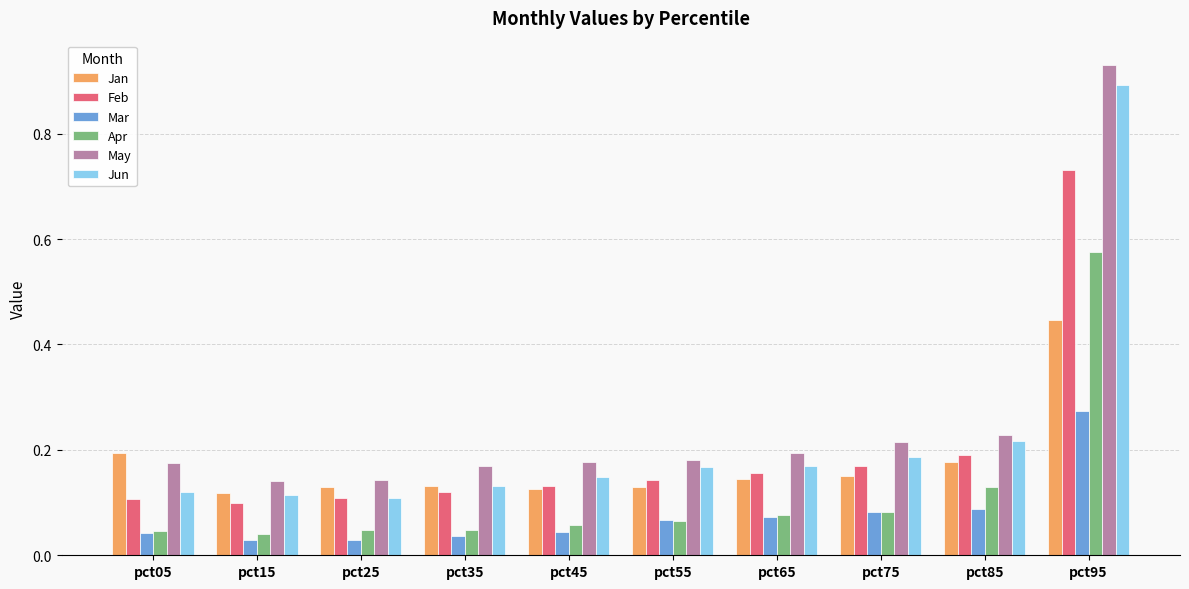

At which category is the sum across all series the highest?

pct95